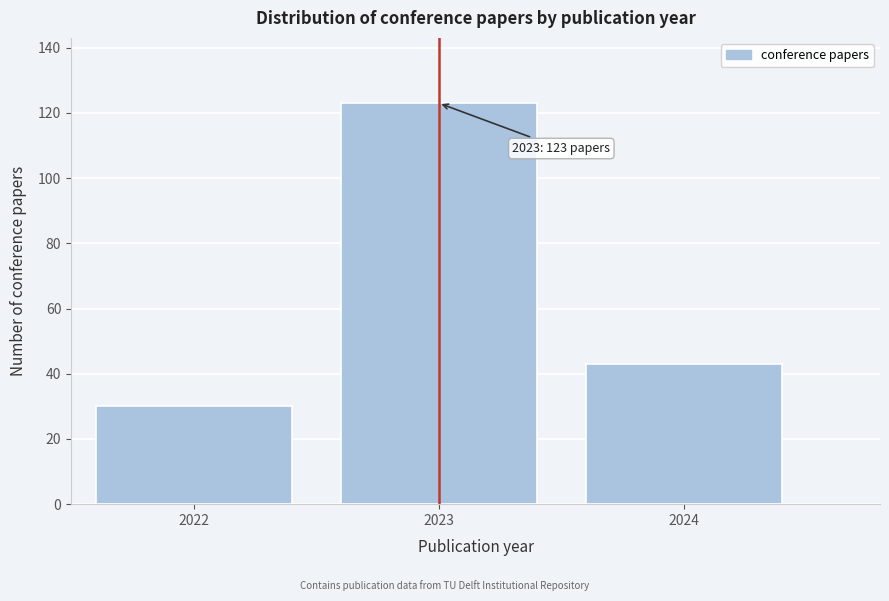

Reading left to right, what are all the values shown in this chart?

2022=30	2023=123	2024=43